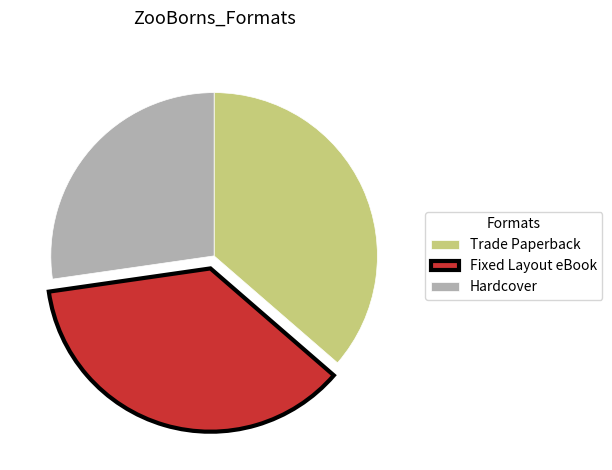

The Fixed Layout eBook slice represents 36% of the pie. True or false?

True